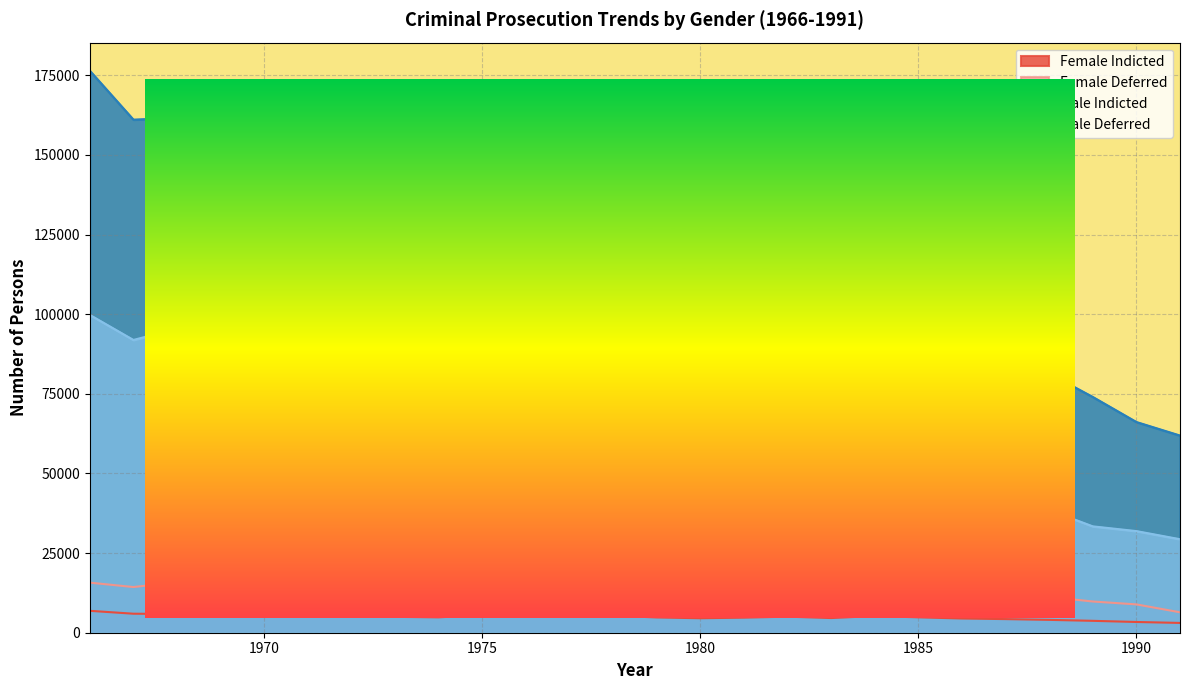

How many lines are shown in the chart?

4